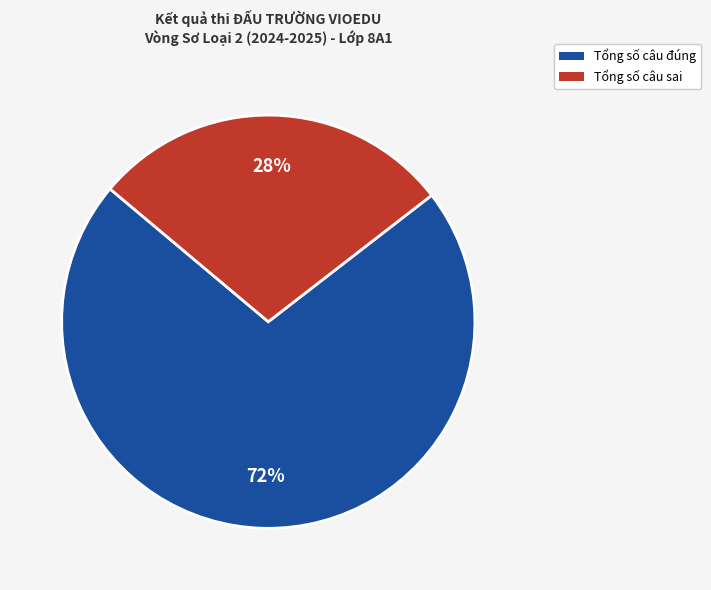

To the nearest percent, what is the combined percentage of Tổng số câu sai and Tổng số câu đúng?

100%